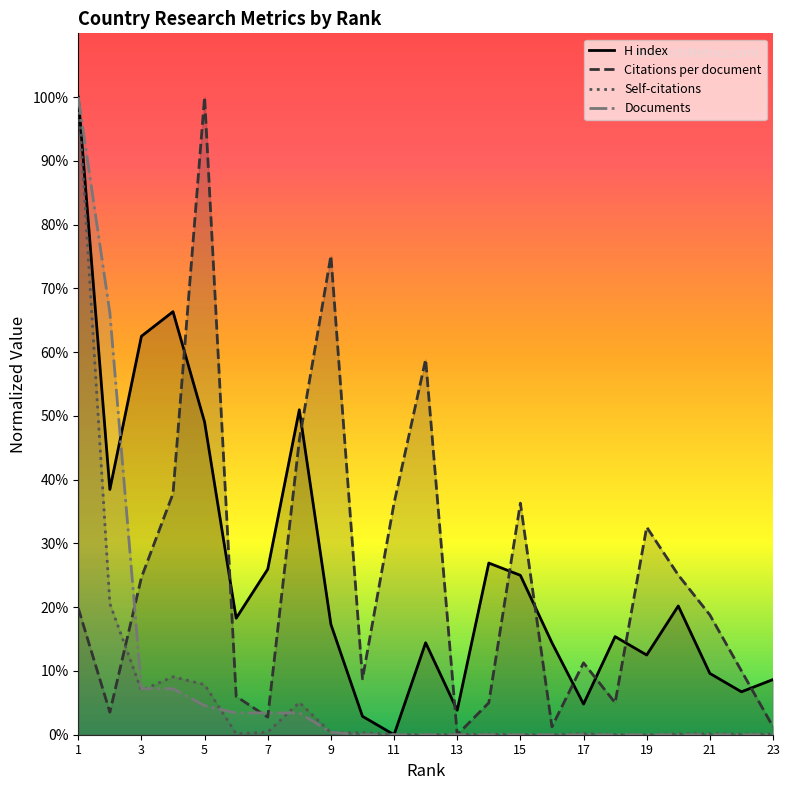

What is the difference between the Citations per document values at 4 and 7?

35.1